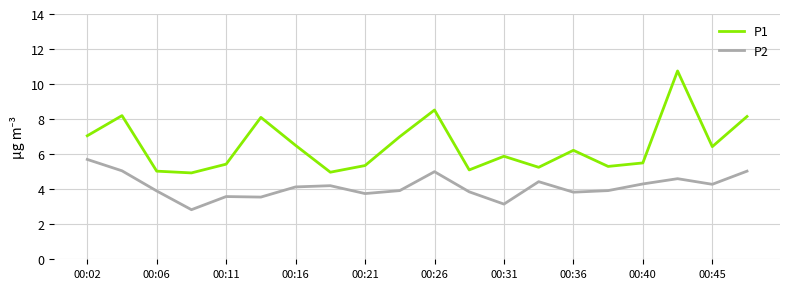

At how many categories does at least one series exceed 4?

20